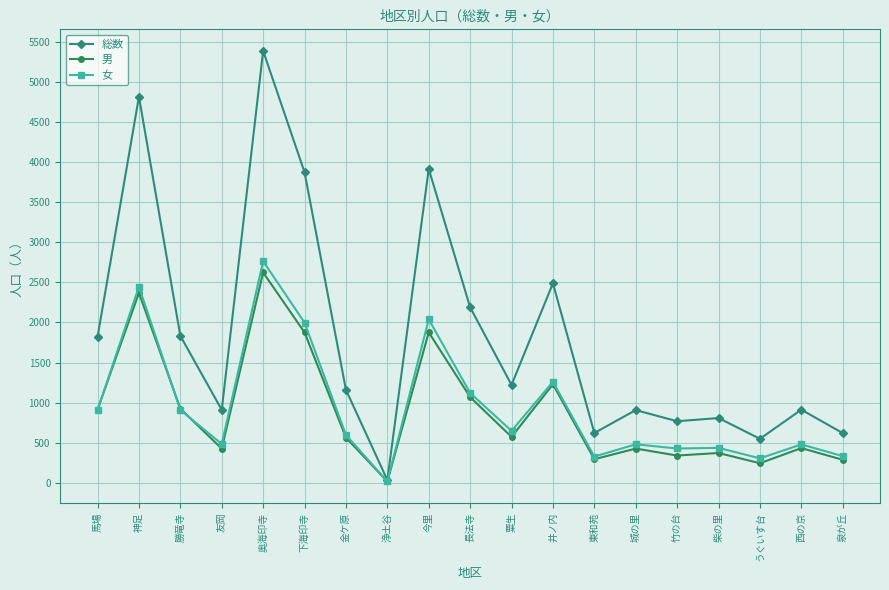

What is the average value of the 女 series?

946